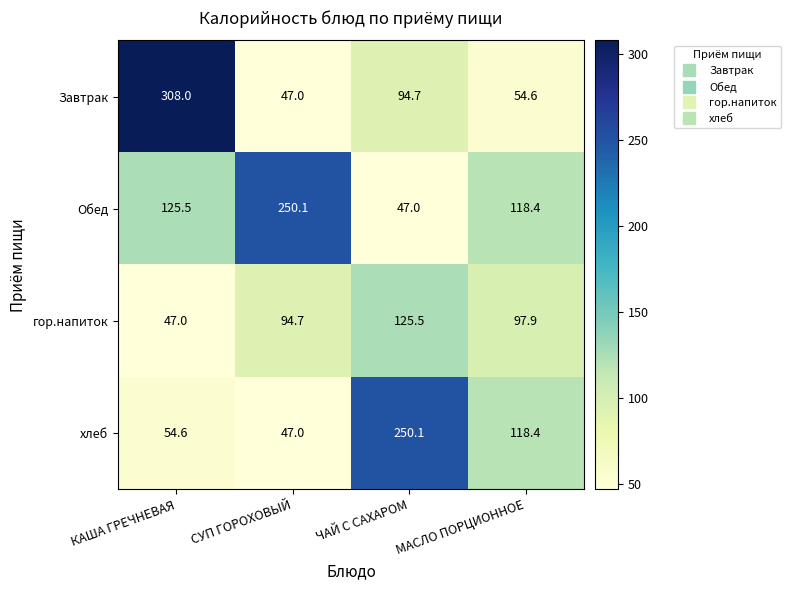

Where is хлеб nearest to the value 148?

МАСЛО ПОРЦИОННОЕ